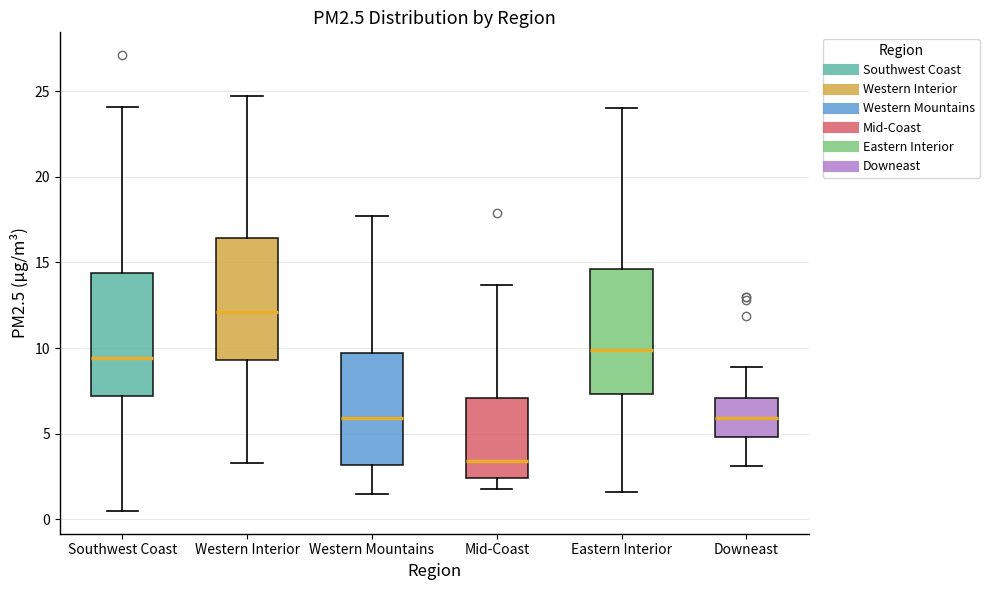

Reading left to right, transcribe this box plot: for each box, give where its median line is, the range the box spans, and where its two whiskers end, as read against the y-axis. The values are not printed on the chart, so give them approximately, as read against the axis.

Southwest Coast: median 9.5, box 7.0 to 14.5, whiskers 0.5 to 24.0
Western Interior: median 12.0, box 9.5 to 16.5, whiskers 3.5 to 24.5
Western Mountains: median 6.0, box 3.0 to 9.5, whiskers 1.5 to 17.5
Mid-Coast: median 3.5, box 2.5 to 7.0, whiskers 2.0 to 13.5
Eastern Interior: median 10.0, box 7.5 to 14.5, whiskers 1.5 to 24.0
Downeast: median 6.0, box 5.0 to 7.0, whiskers 3.0 to 9.0